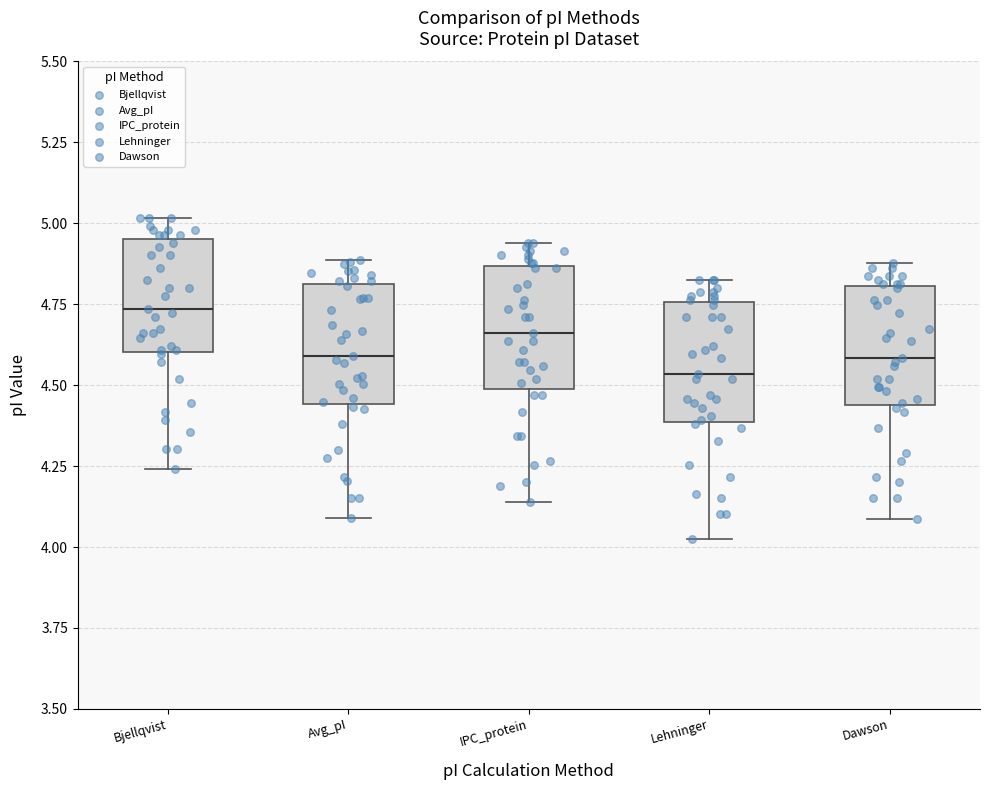

Reading left to right, read every box against the y-axis: the position of its median line, the range the box covers, and the ends of its whiskers. The values are not printed on the chart, so give them approximately, as read against the axis.

Bjellqvist: median 4.75, box 4.60 to 4.95, whiskers 4.25 to 5.00
Avg_pI: median 4.60, box 4.45 to 4.80, whiskers 4.10 to 4.90
IPC_protein: median 4.65, box 4.50 to 4.85, whiskers 4.15 to 4.95
Lehninger: median 4.55, box 4.40 to 4.75, whiskers 4.00 to 4.85
Dawson: median 4.60, box 4.45 to 4.80, whiskers 4.10 to 4.90